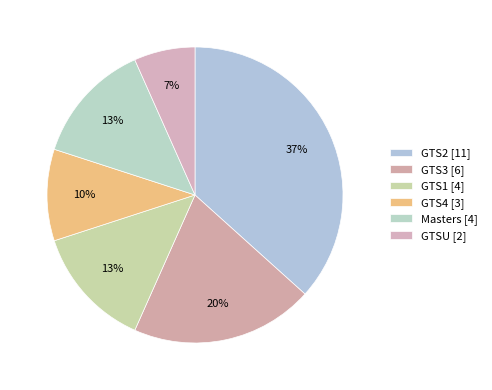

How many segments does this pie chart have?

6